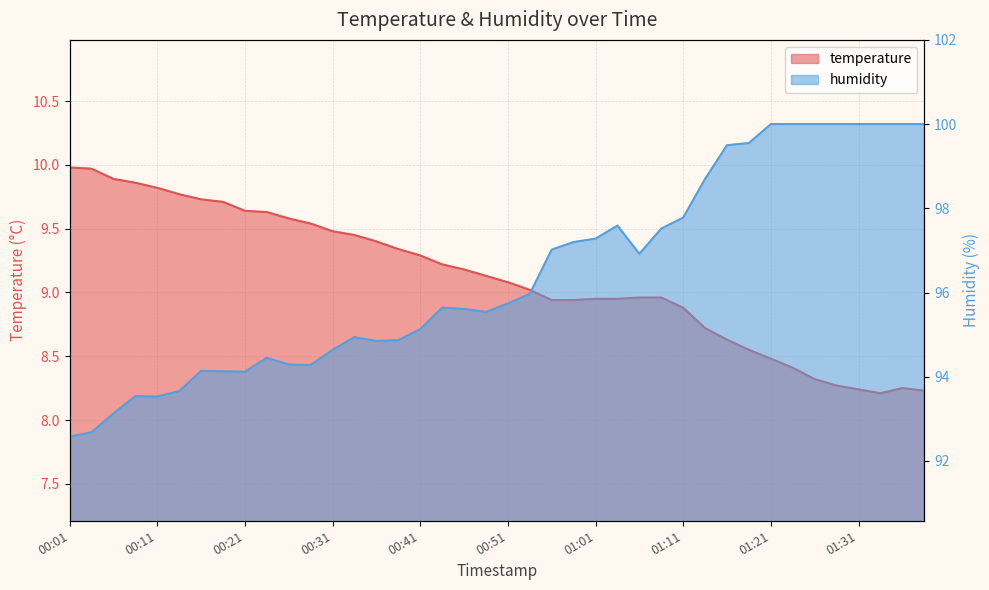

True or false: temperature and humidity intersect in this chart.

False